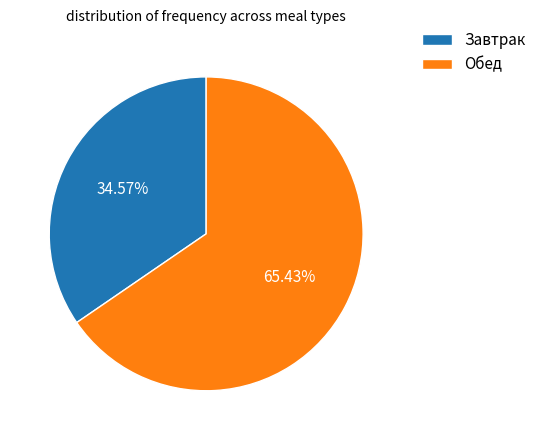

Count the number of slices in the pie.

2